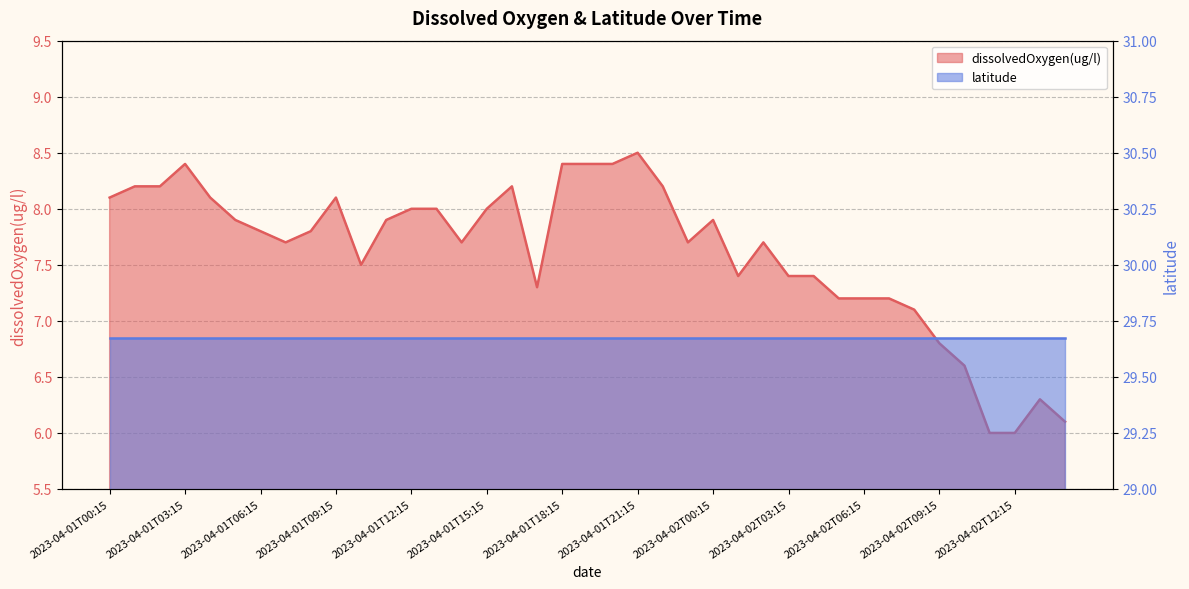

Where is the first local maximum?

2023-04-01T03:15